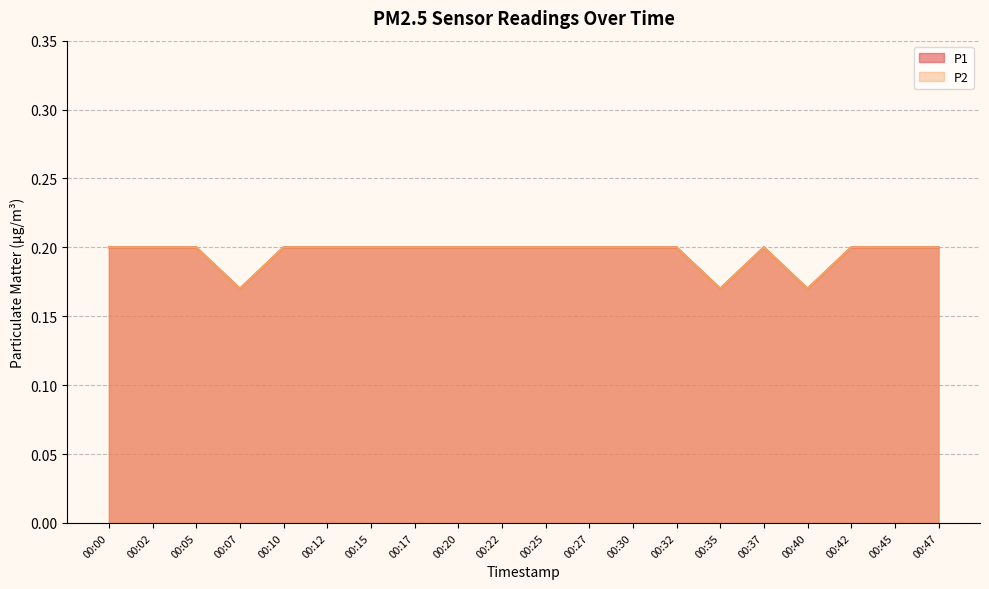

Rank the series at 00:30 from lowest to highest value.

P1, P2